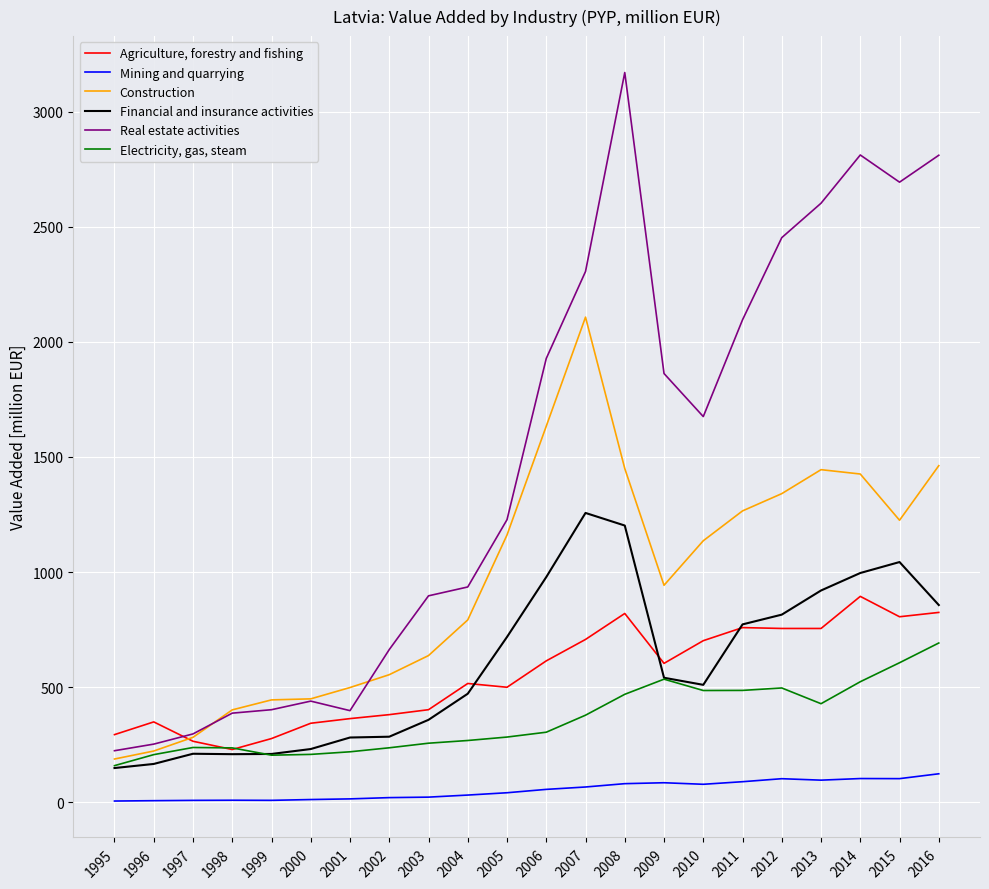

True or false: Real estate activities has more than 2 points higher than both neighbors.

True